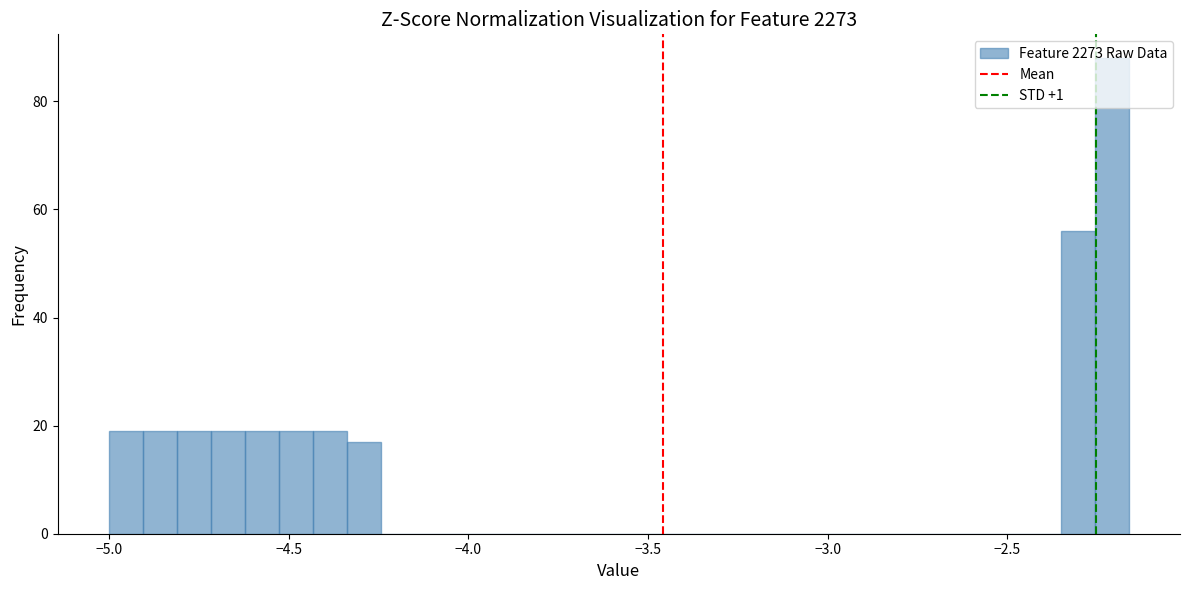

Around what value on the x-axis is the tallest bar? Give the approximate position of its centre, as read against the axis.

-2.20